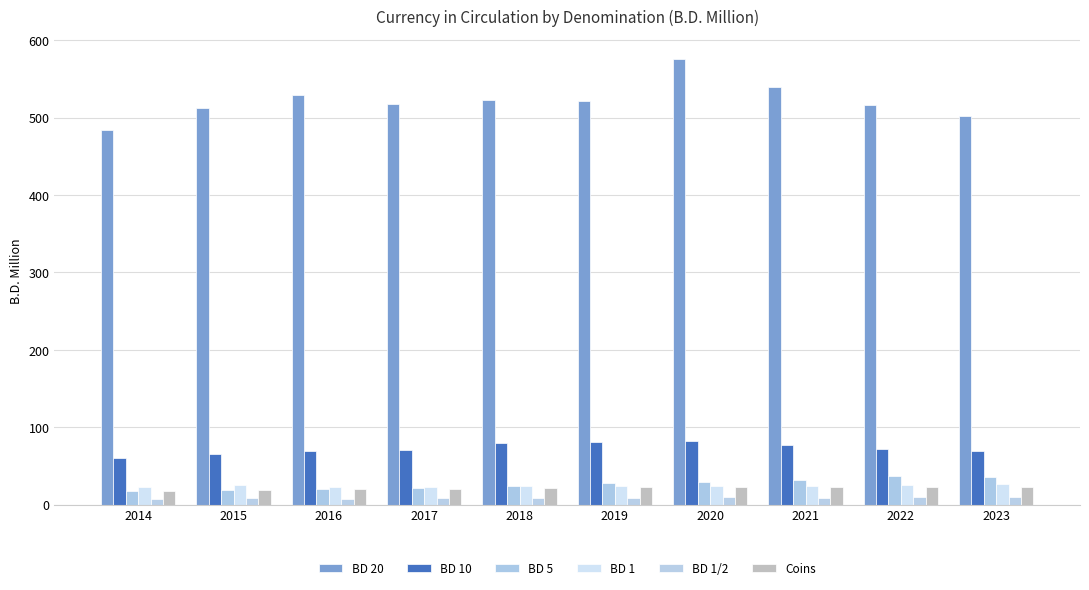

Which series changed the most between 2016 and 2022?

BD 5